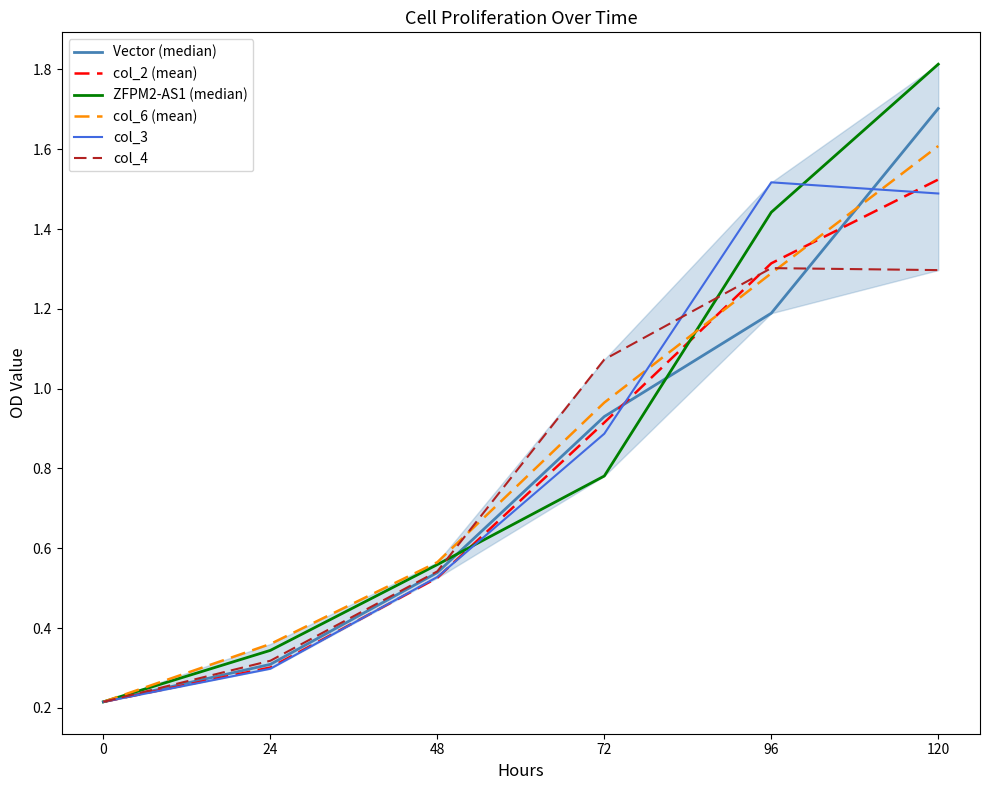

Is the value of col_4 at 72 greater than the value of col_2 (mean) at 120?

No